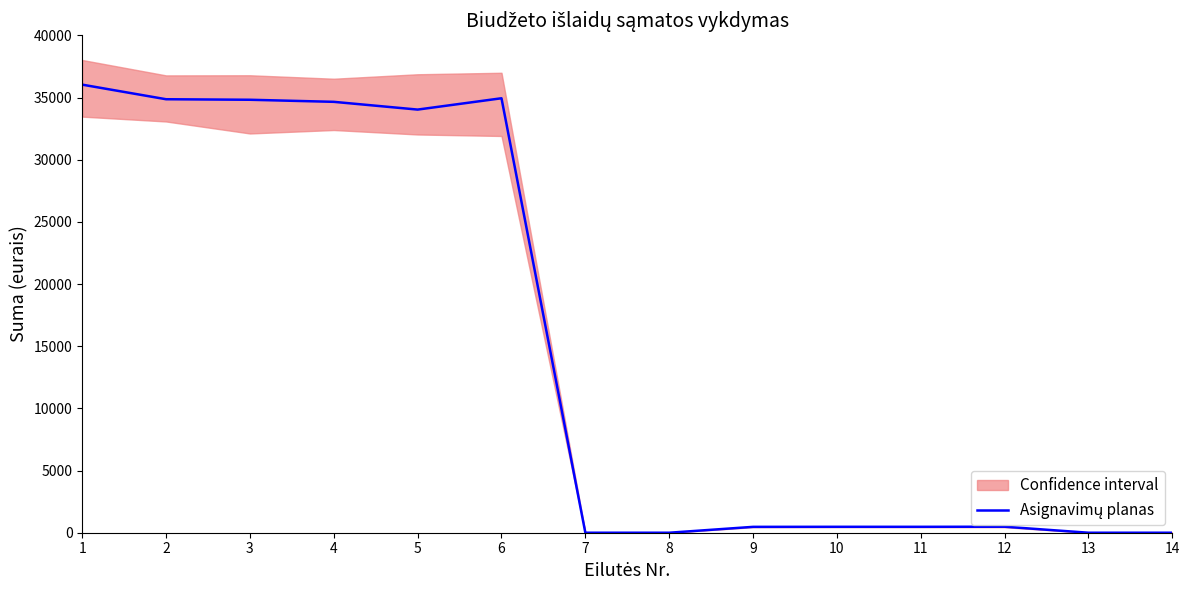

The value at 9 is 471.7. True or false?

True